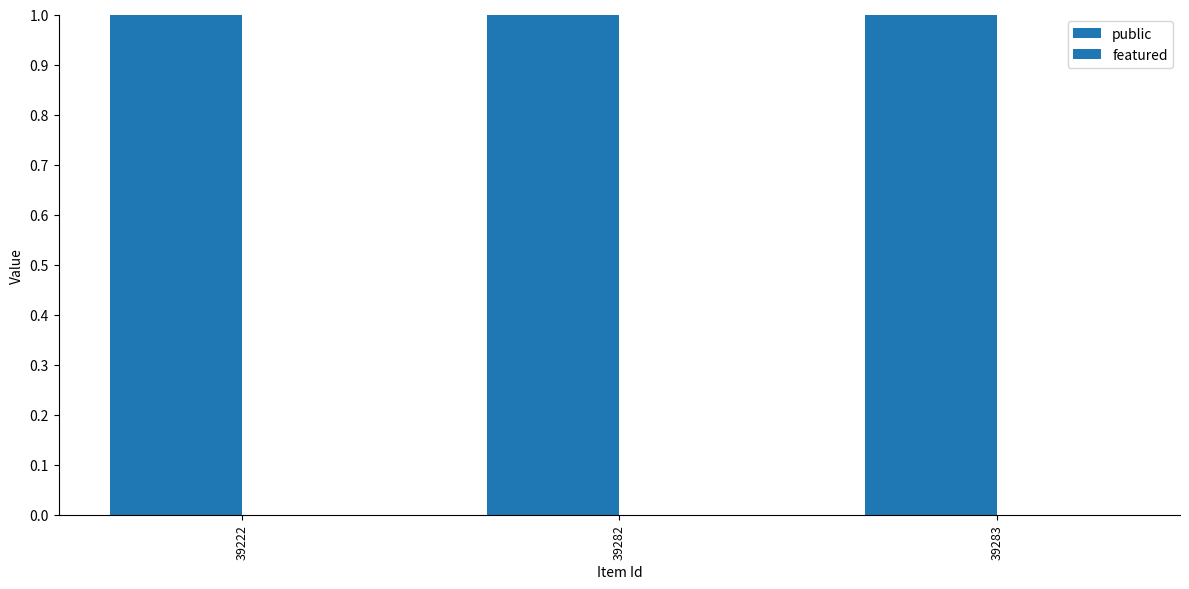

Reading right to left, what are all the values shown in this chart?

public: 1	1	1
featured: 0	0	0